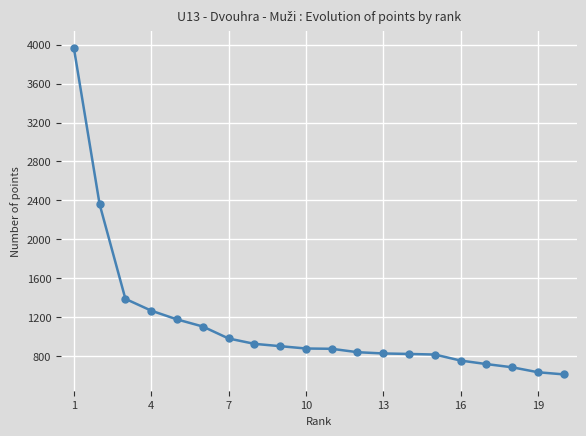

What is the smallest value displayed?

612